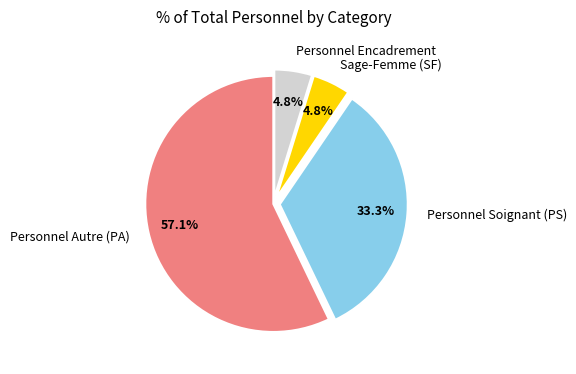

Does any single category account for the majority?

Yes